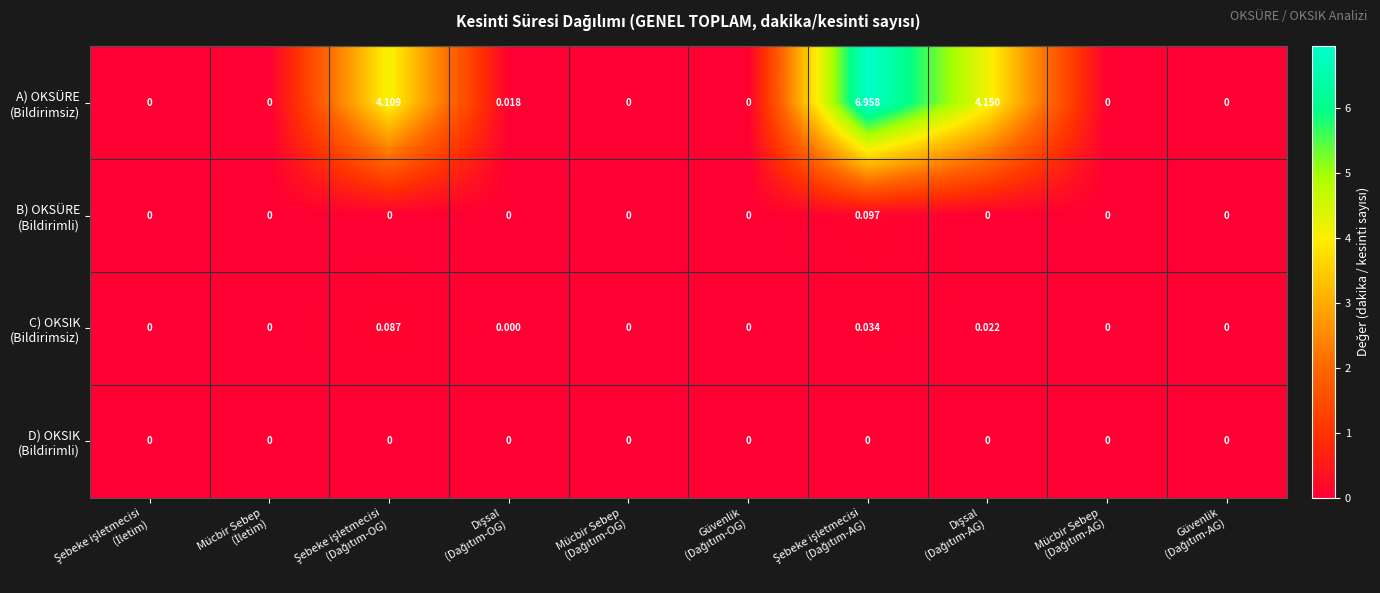

Which series has the widest spread of values?

A) OKSÜRE (Bildirimsiz)